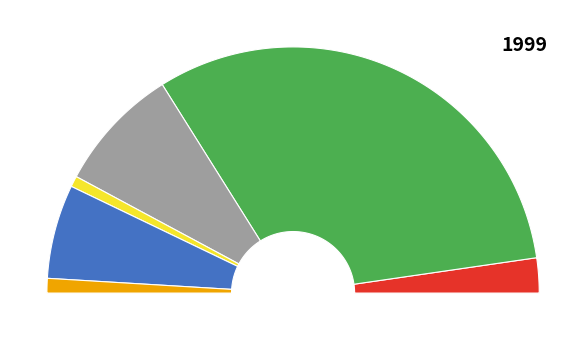

Do Hillary Clinton and John McCain together represent more than half of the pie?

No